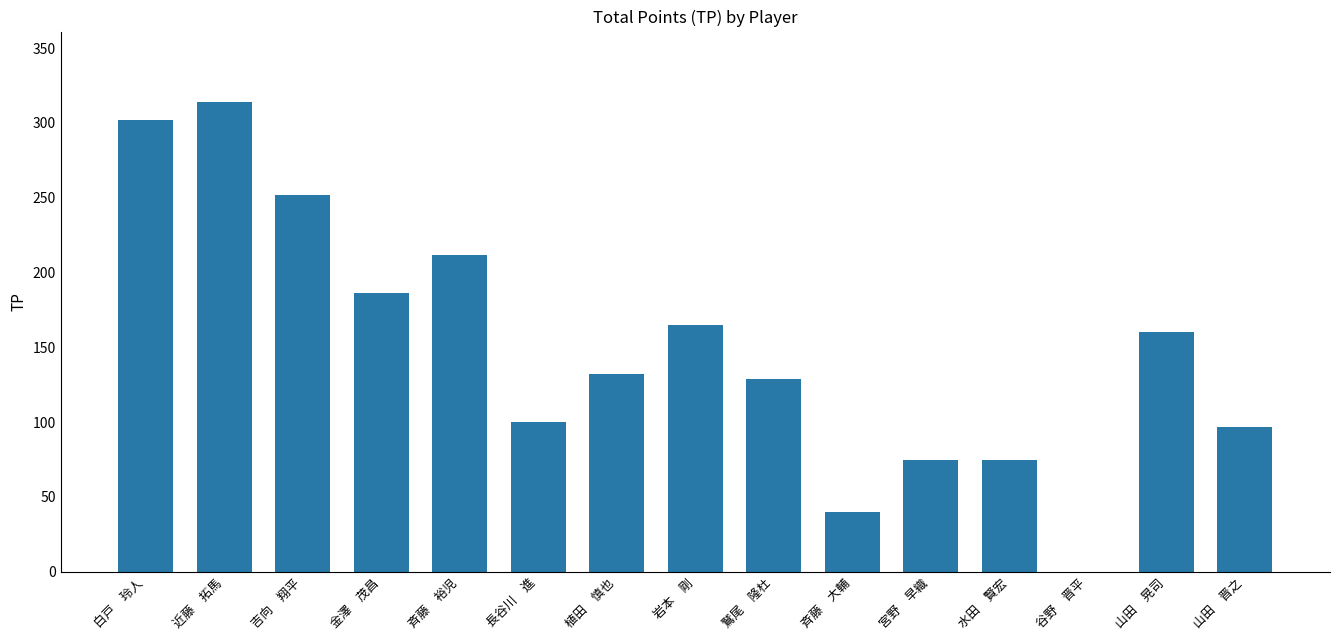

Reading left to right, what are all the values shown in this chart?

白戸　玲人=302	近藤　拓馬=314	吉向　翔平=252	金澤　茂昌=186	斉藤　裕児=212	長谷川　進=100	植田　慎也=132	岩本　剛=165	鷲尾　隆杜=129	斉藤　大輔=40	宮野　早織=75	水田　賢宏=75	谷野　晋平=0	山田　晃司=160	山田　晋之=97